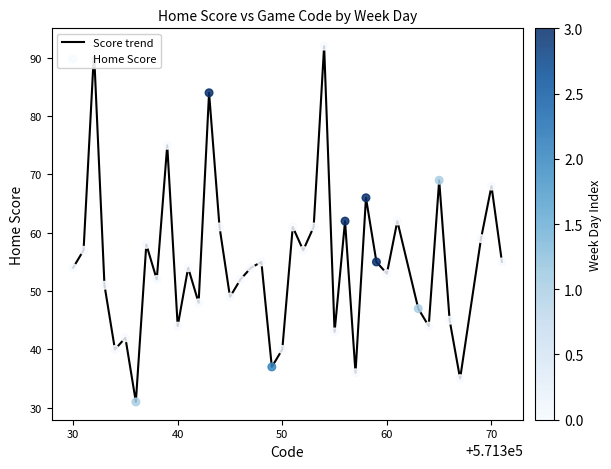

What is the greatest value displayed?

92